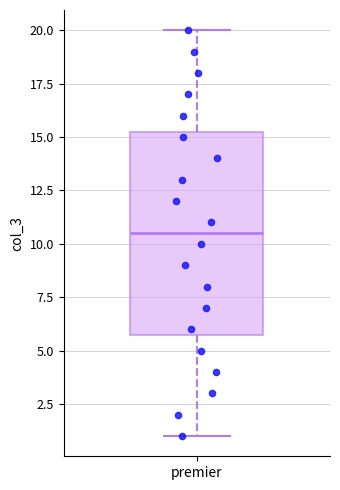

Read this box plot against the y-axis: the position of the median line, the range covered by the box, and the ends of both whiskers. The values are not printed on the chart, so give them approximately, as read against the axis.

median 10.5, box 6.0 to 15.5, whiskers 1.0 to 20.0